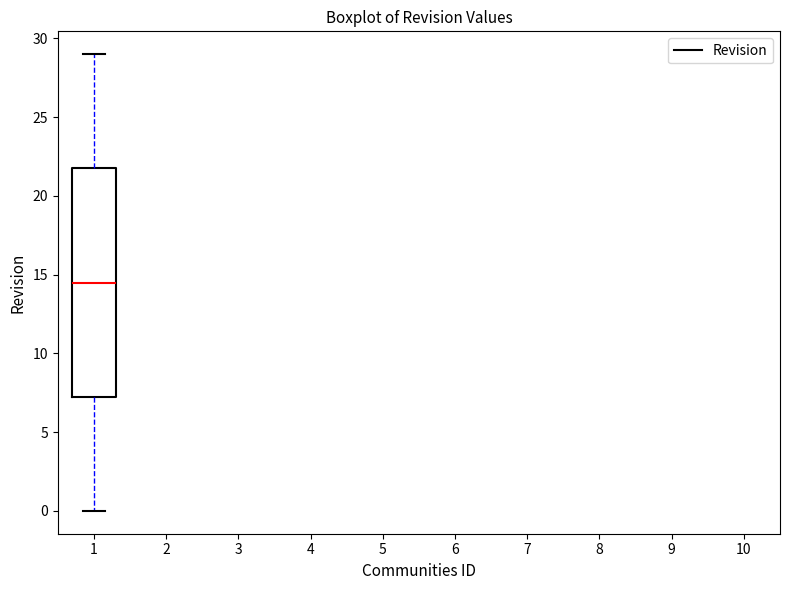

Read this box plot against the y-axis: the position of the median line, the range covered by the box, and the ends of both whiskers. The values are not printed on the chart, so give them approximately, as read against the axis.

median 14.5, box 7.5 to 22.0, whiskers 0.0 to 29.0